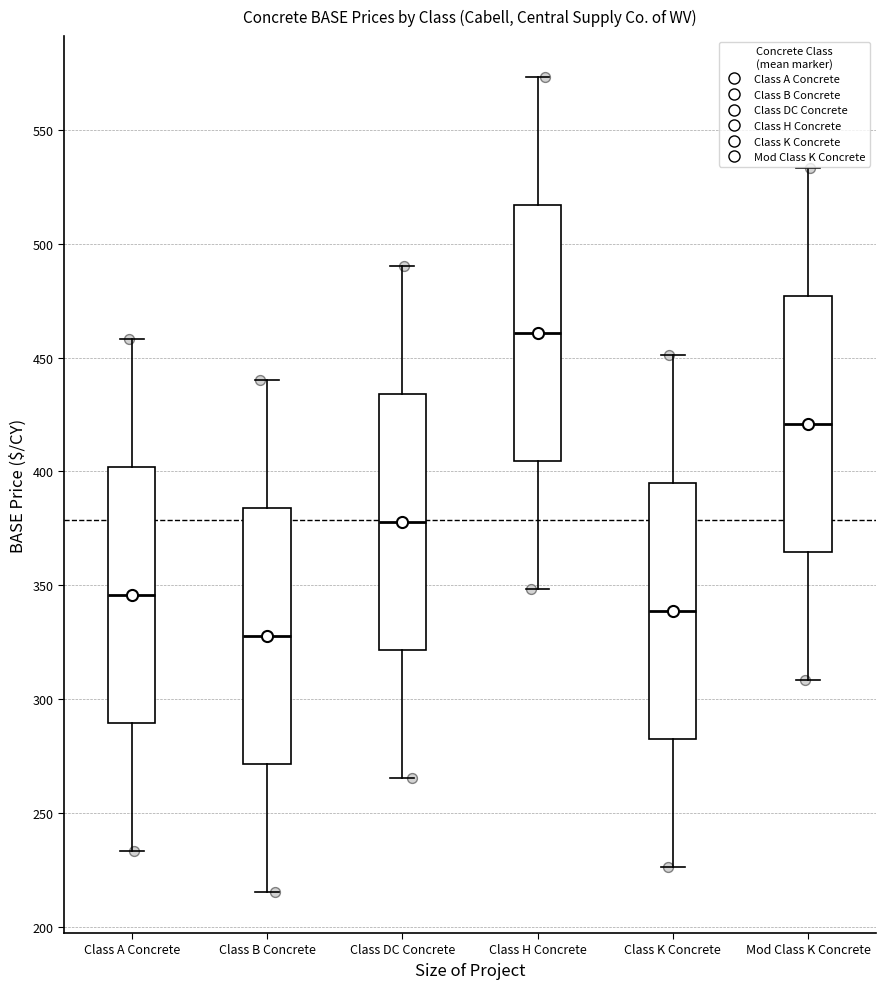

Reading left to right, read every box against the y-axis: the position of its median line, the range the box covers, and the ends of its whiskers. The values are not printed on the chart, so give them approximately, as read against the axis.

Class A Concrete: median 345, box 290 to 400, whiskers 235 to 460
Class B Concrete: median 330, box 270 to 385, whiskers 215 to 440
Class DC Concrete: median 380, box 320 to 435, whiskers 265 to 490
Class H Concrete: median 460, box 405 to 515, whiskers 350 to 575
Class K Concrete: median 340, box 285 to 395, whiskers 225 to 450
Mod Class K Concrete: median 420, box 365 to 475, whiskers 310 to 535